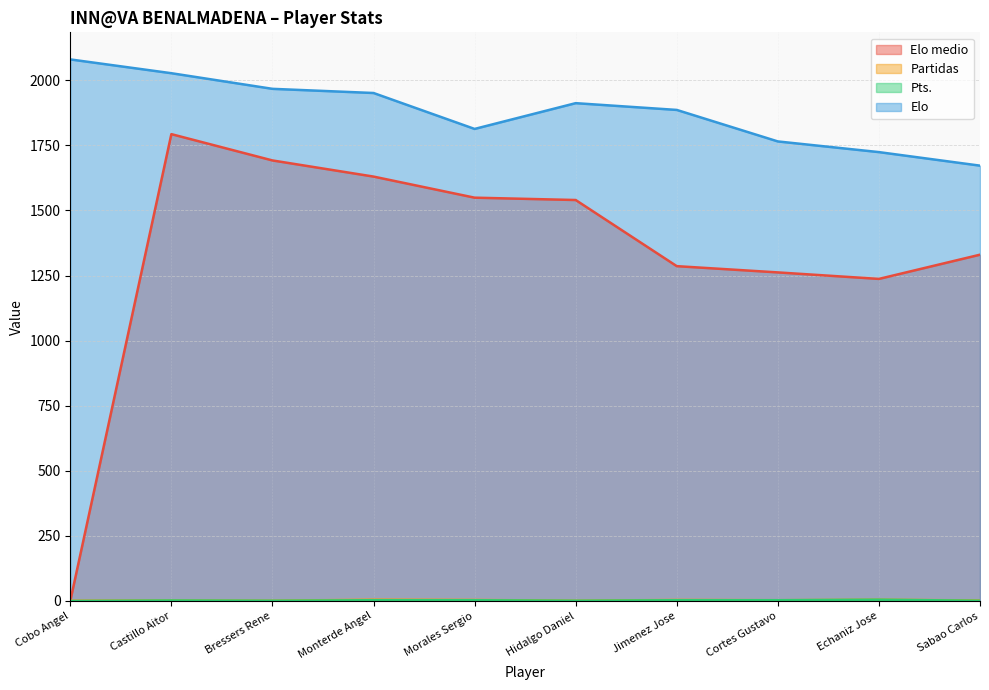

What is the difference between the second highest and minimum values in the Elo medio series?

1692